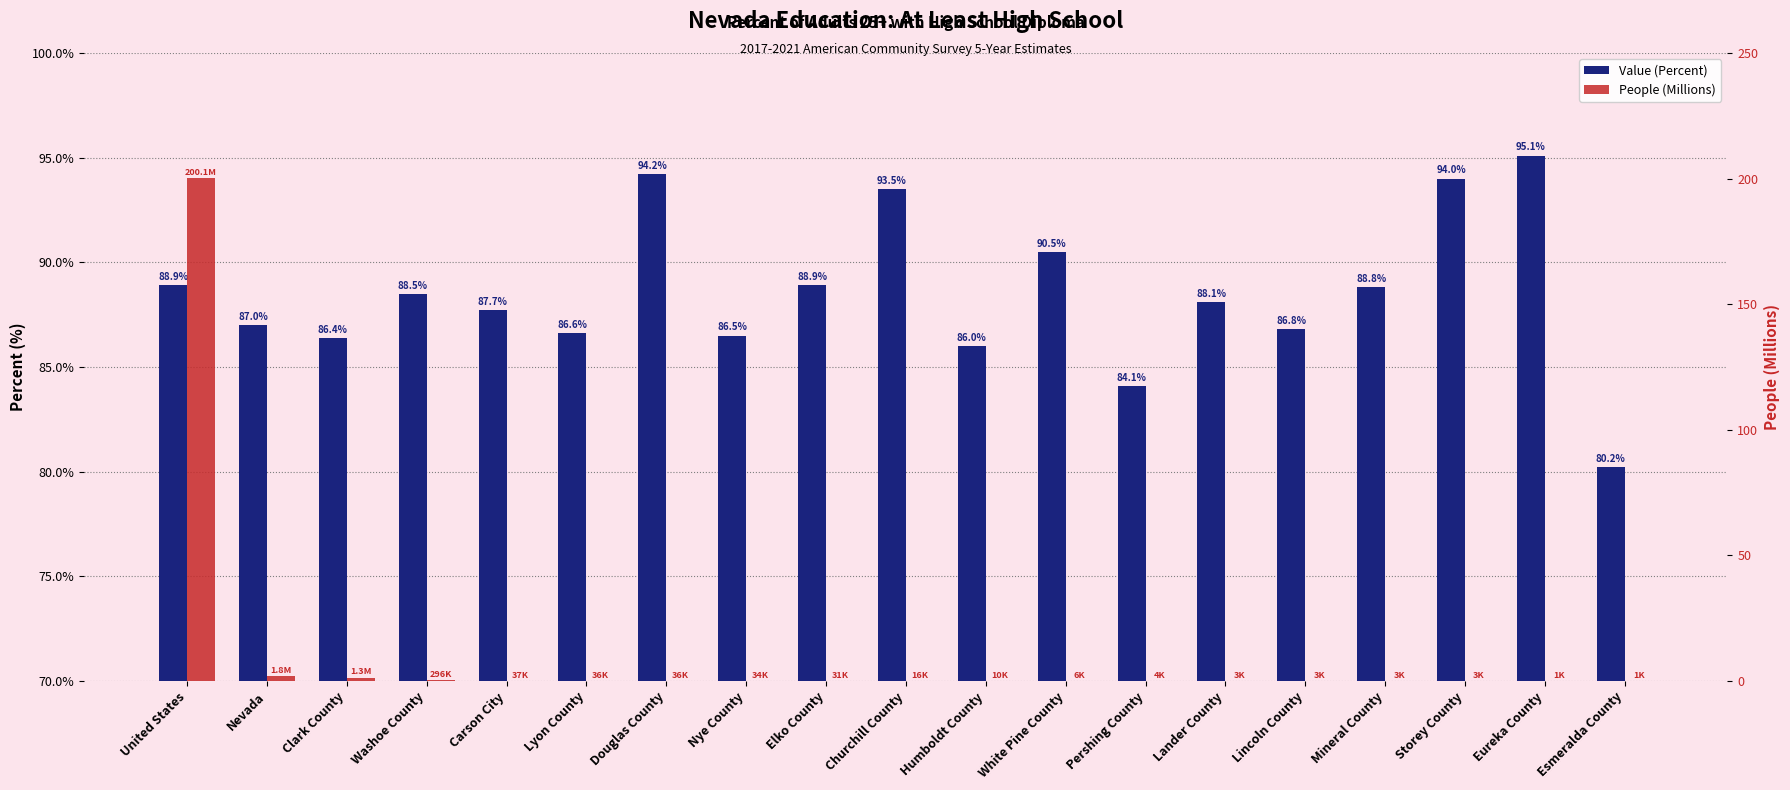

Rank the series at Lander County from lowest to highest value.

People (Millions), Value (Percent)